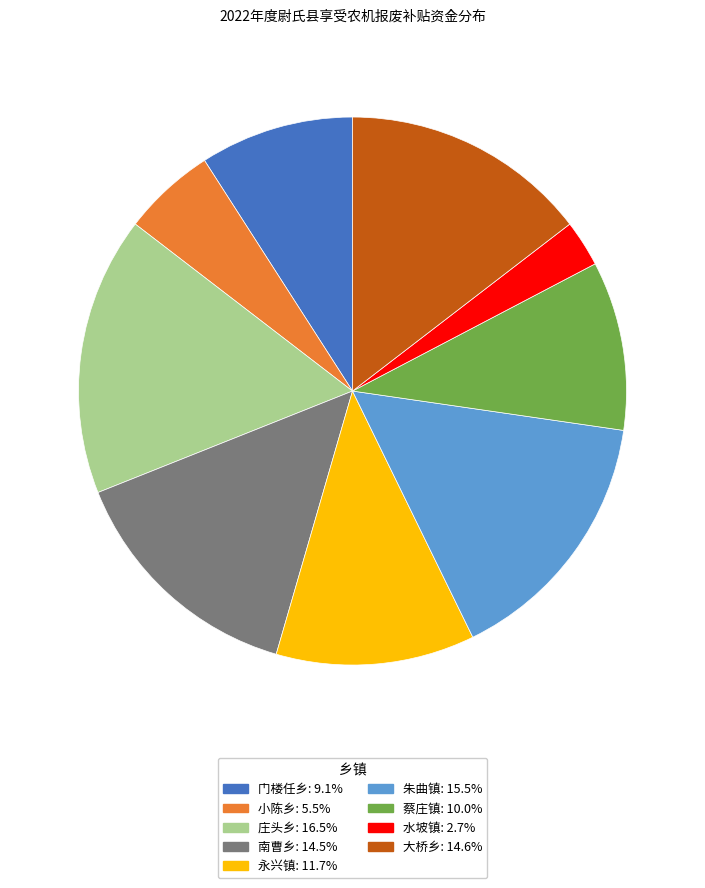

Is there any slice that represents more than half of the pie?

No